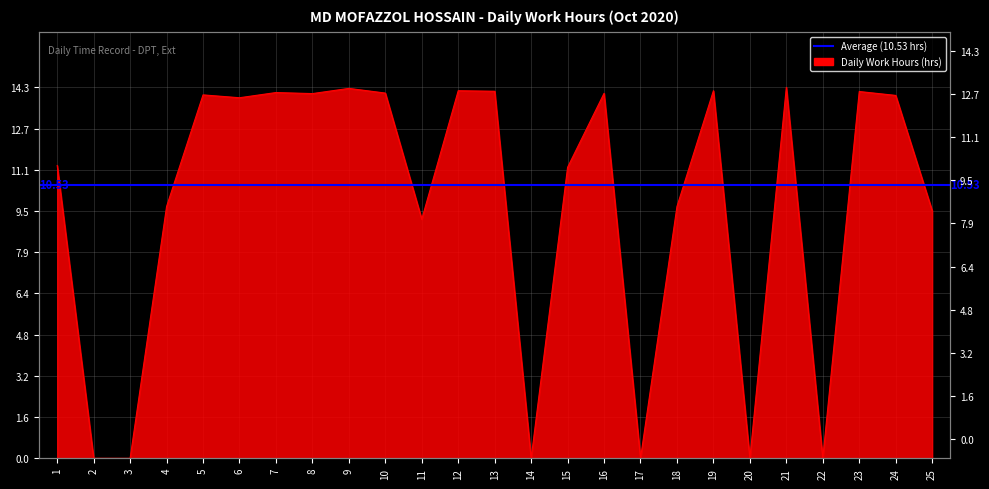

What is the difference between the maximum and second lowest values?

14.3